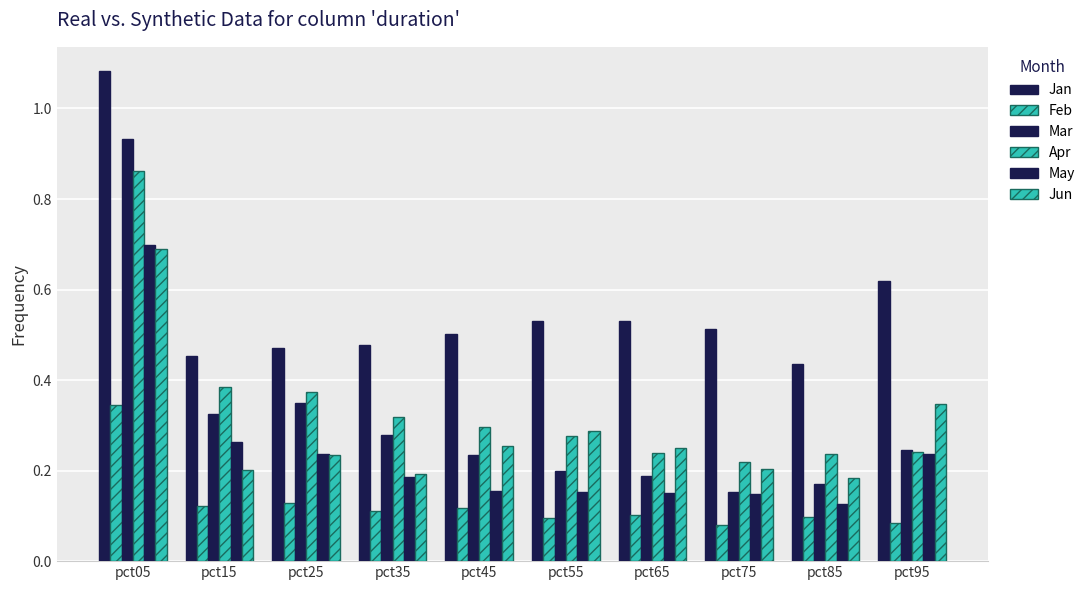

What is the value of the May bar at the 4th from the left?

0.2